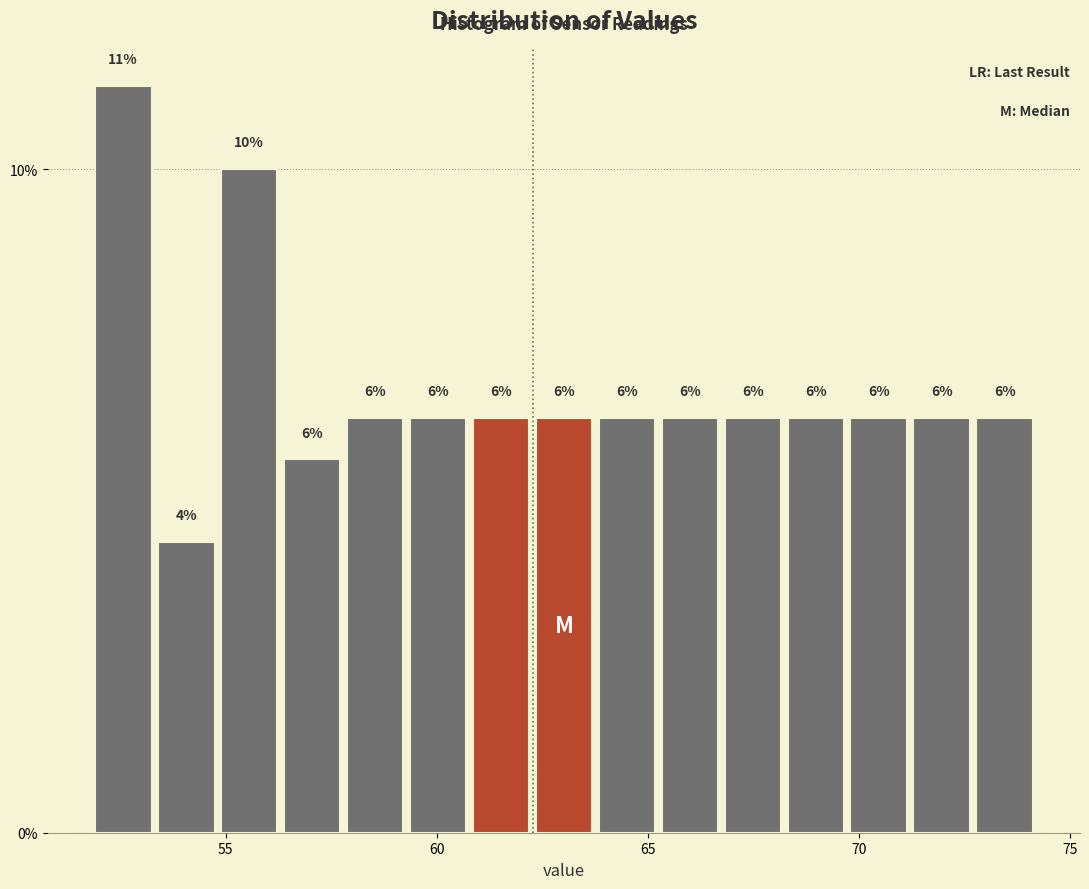

Read against the x-axis, roughly where is the centre of the tallest bar?

52.5